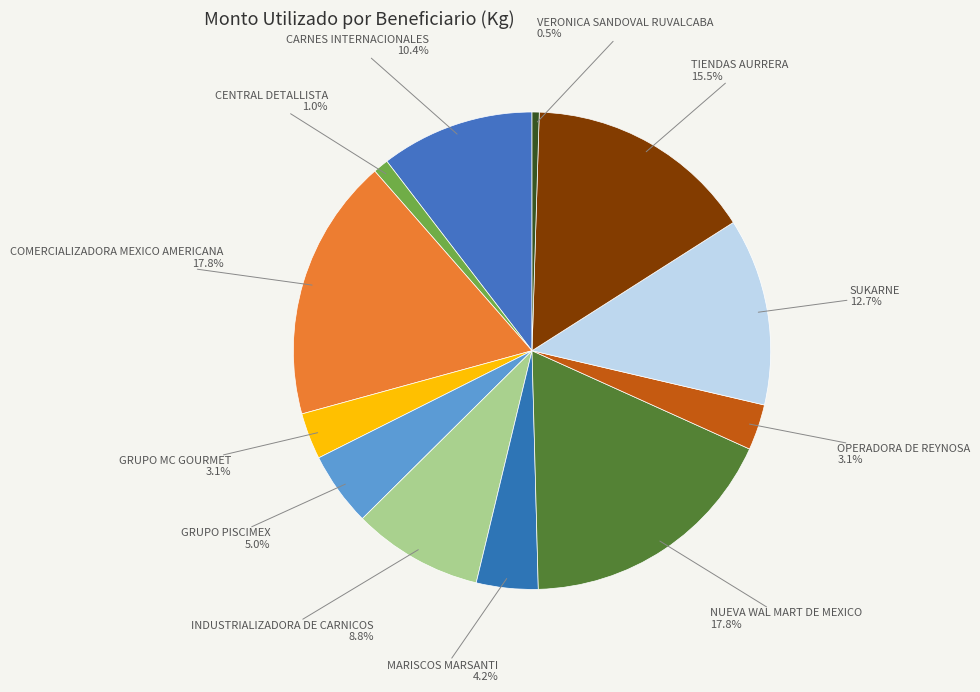

Is GRUPO PISCIMEX the majority of the pie?

No